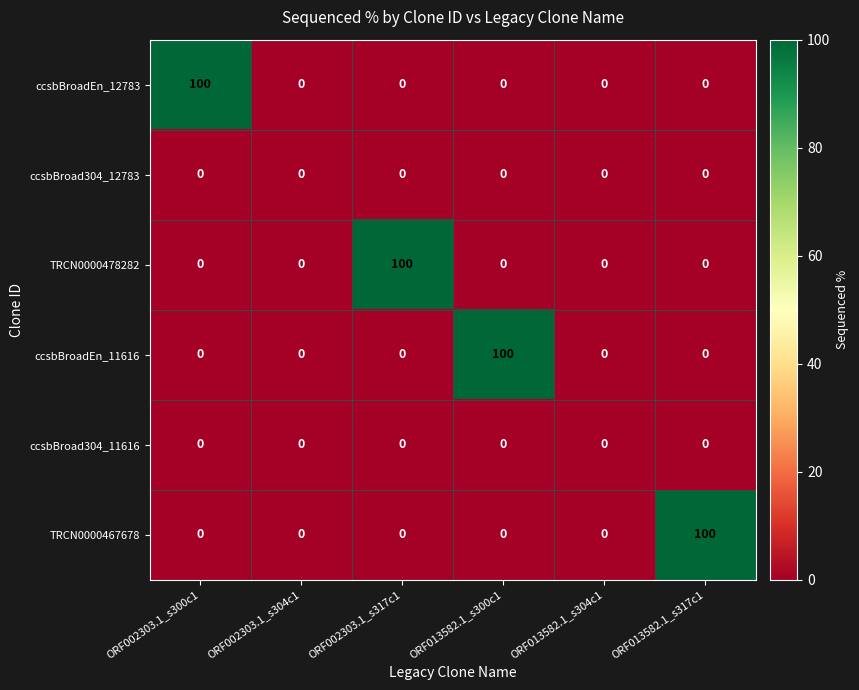

What is the difference between the maximum and minimum values in the TRCN0000467678 series?

100